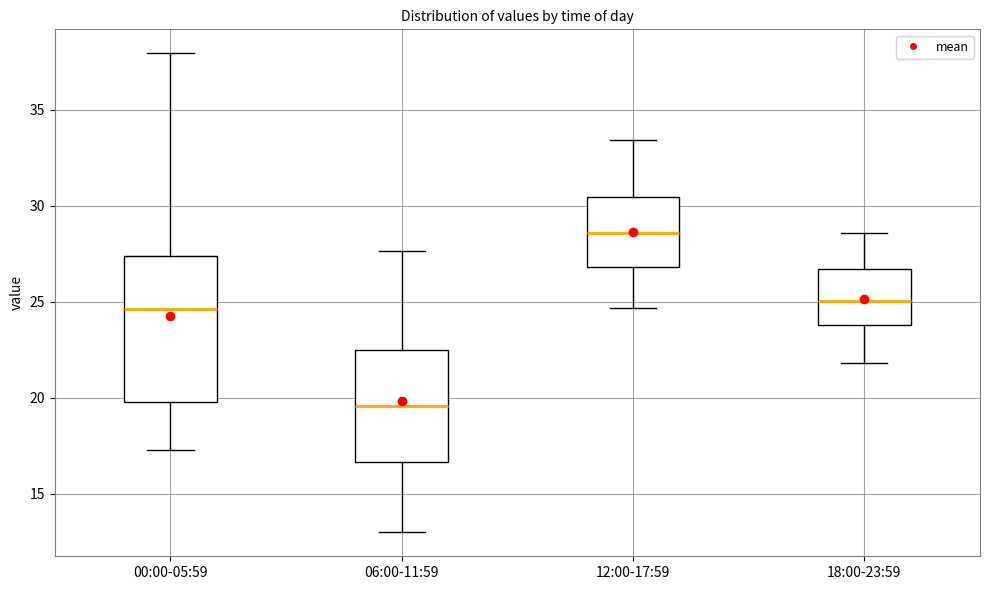

Reading left to right, read every box against the y-axis: the position of its median line, the range the box covers, and the ends of its whiskers. The values are not printed on the chart, so give them approximately, as read against the axis.

00:00-05:59: median 24.5, box 20.0 to 27.5, whiskers 17.5 to 38.0
06:00-11:59: median 19.5, box 16.5 to 22.5, whiskers 13.0 to 27.5
12:00-17:59: median 28.5, box 27.0 to 30.5, whiskers 24.5 to 33.5
18:00-23:59: median 25.0, box 24.0 to 26.5, whiskers 22.0 to 28.5